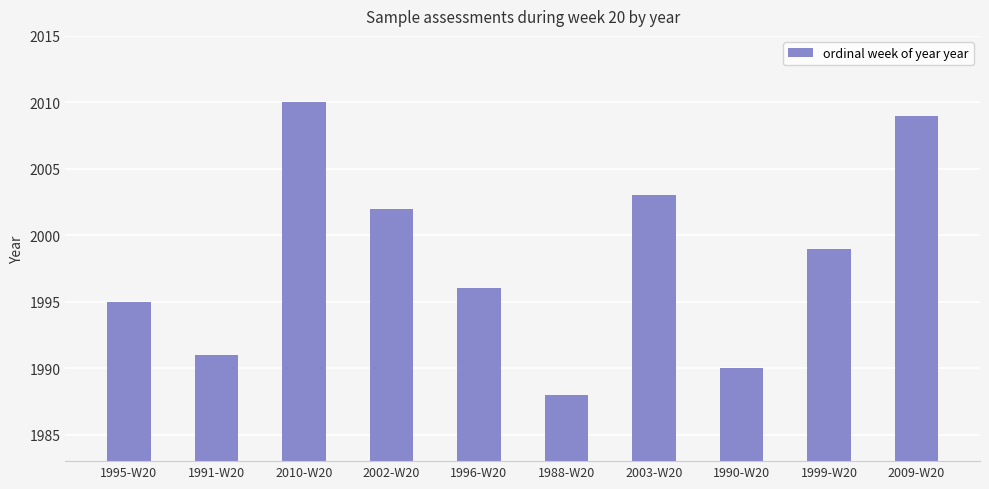

What is the value of the 7th bar from the left?

2003